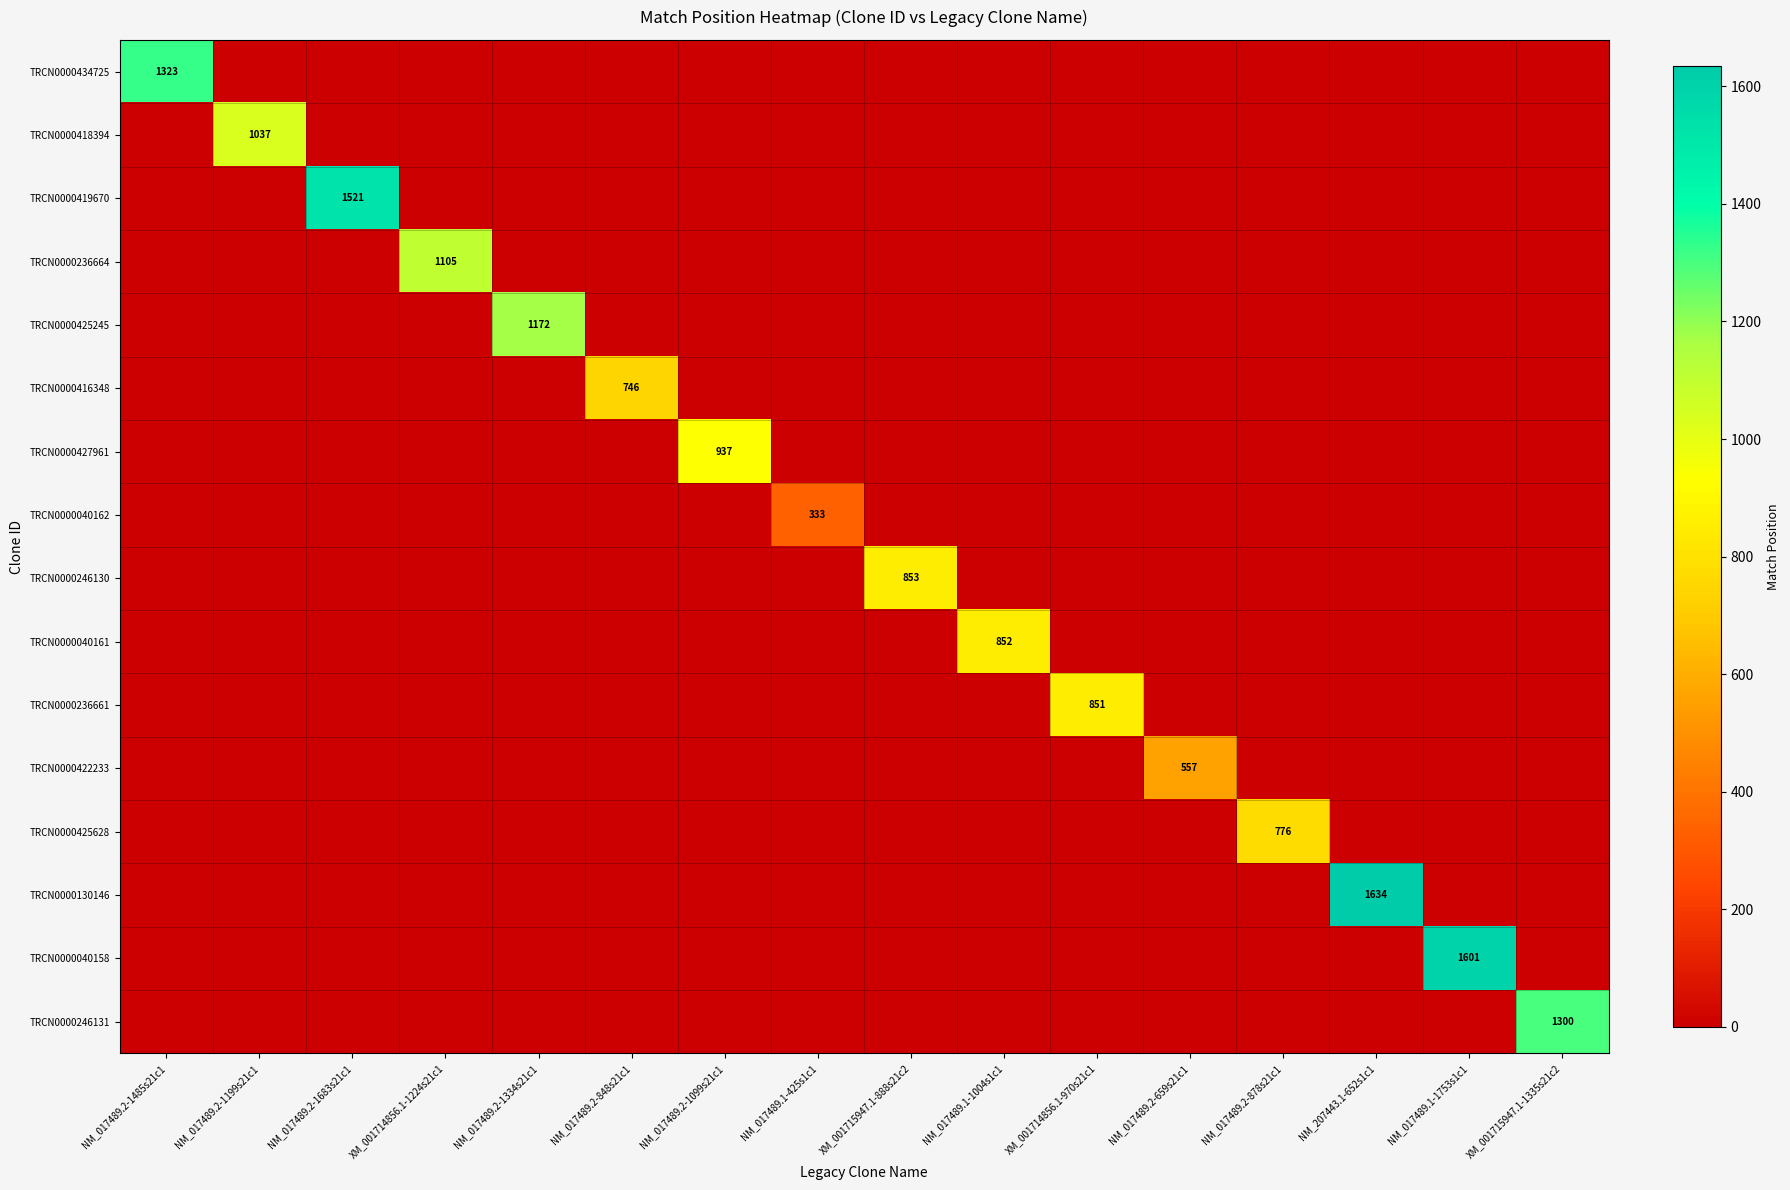

What is the maximum value for TRCN0000422233?

557